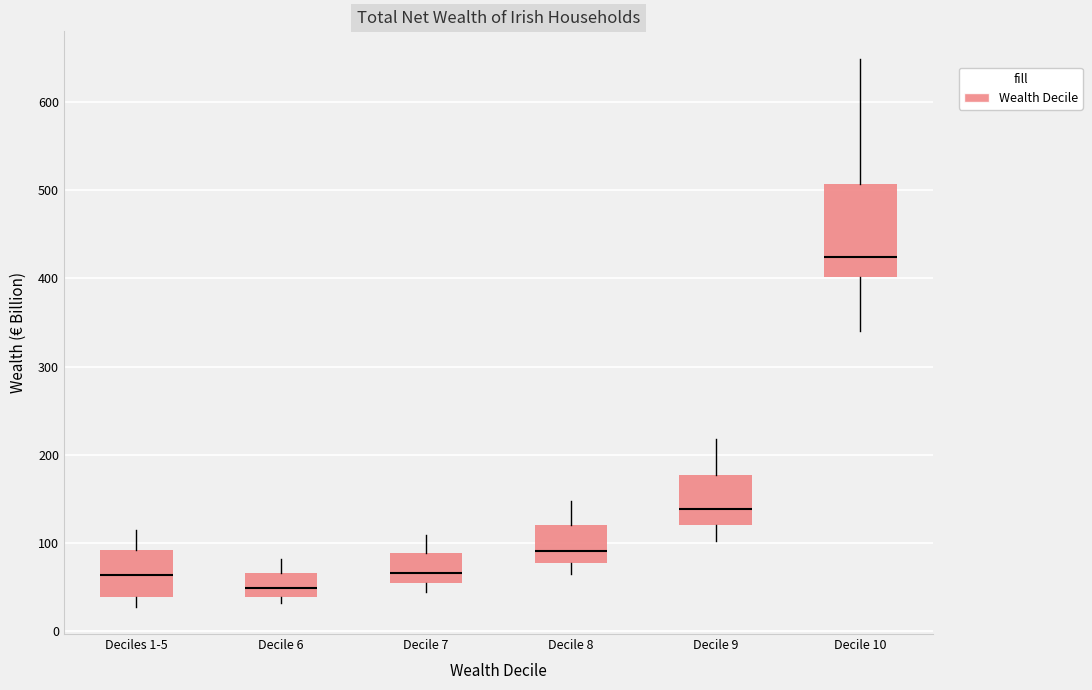

Where does the median line of the box for Decile 6 sit on the y-axis? The values are not printed on the chart, so give them approximately, as read against the axis.

50